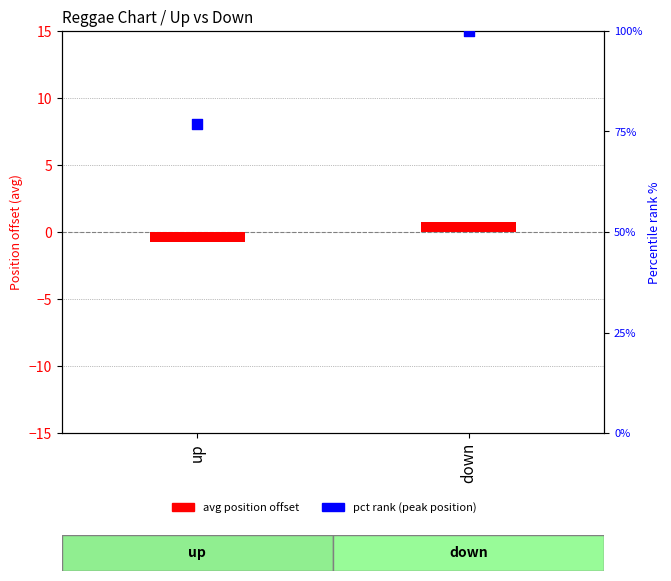

Which series contains the lowest Y value?

avg position offset